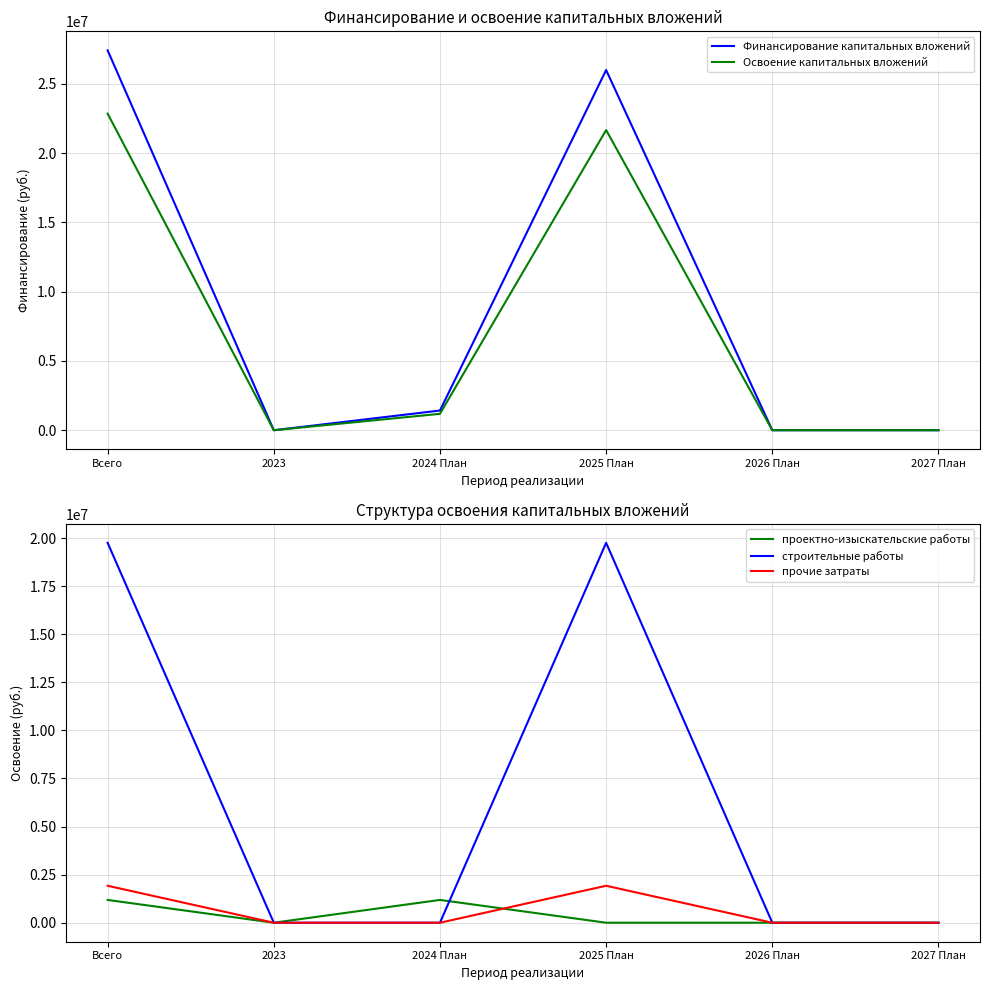

What is the difference between the maximum and minimum values in the строительные работы series?

19749030.4